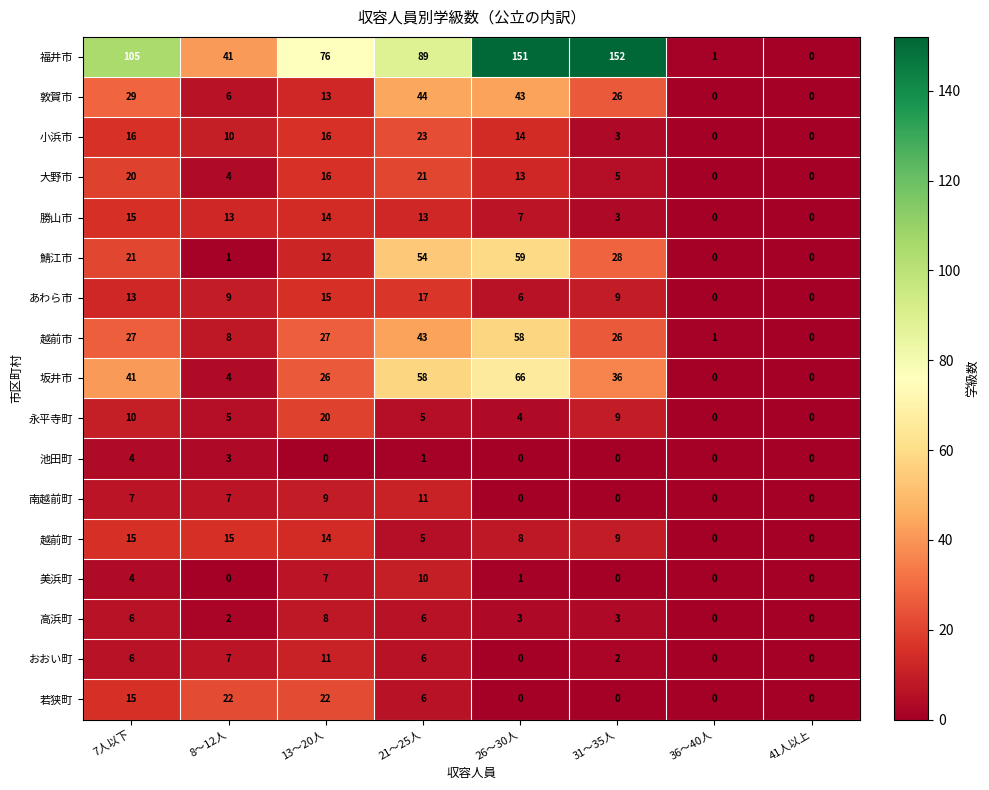

At how many categories does at least one series exceed 27?

6